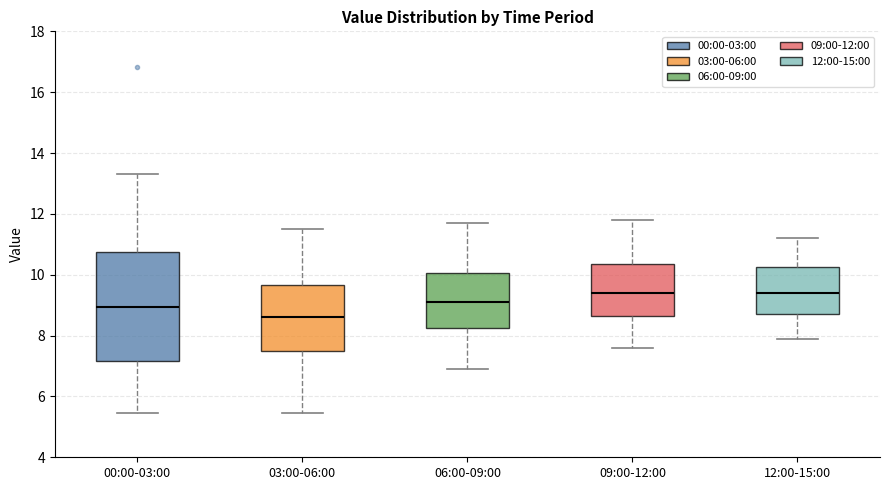

Where does the lower whisker of the box for 12:00-15:00 end on the y-axis? The values are not printed on the chart, so give them approximately, as read against the axis.

8.0